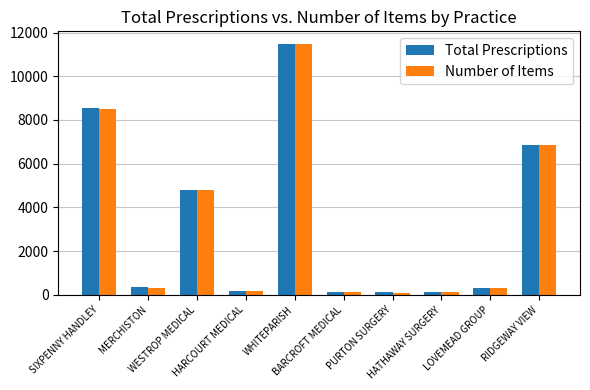

What is the value of the Number of Items bar at the 3rd from the left?

4785